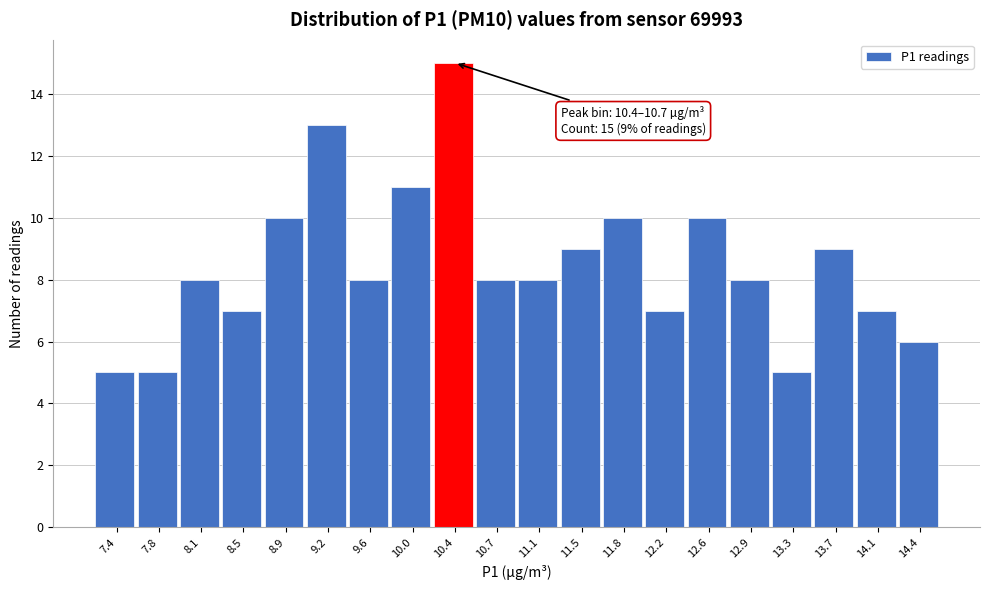

Reading left to right, list all the values displayed in this chart.

5	5	8	7	10	13	8	11	15	8	8	9	10	7	10	8	5	9	7	6